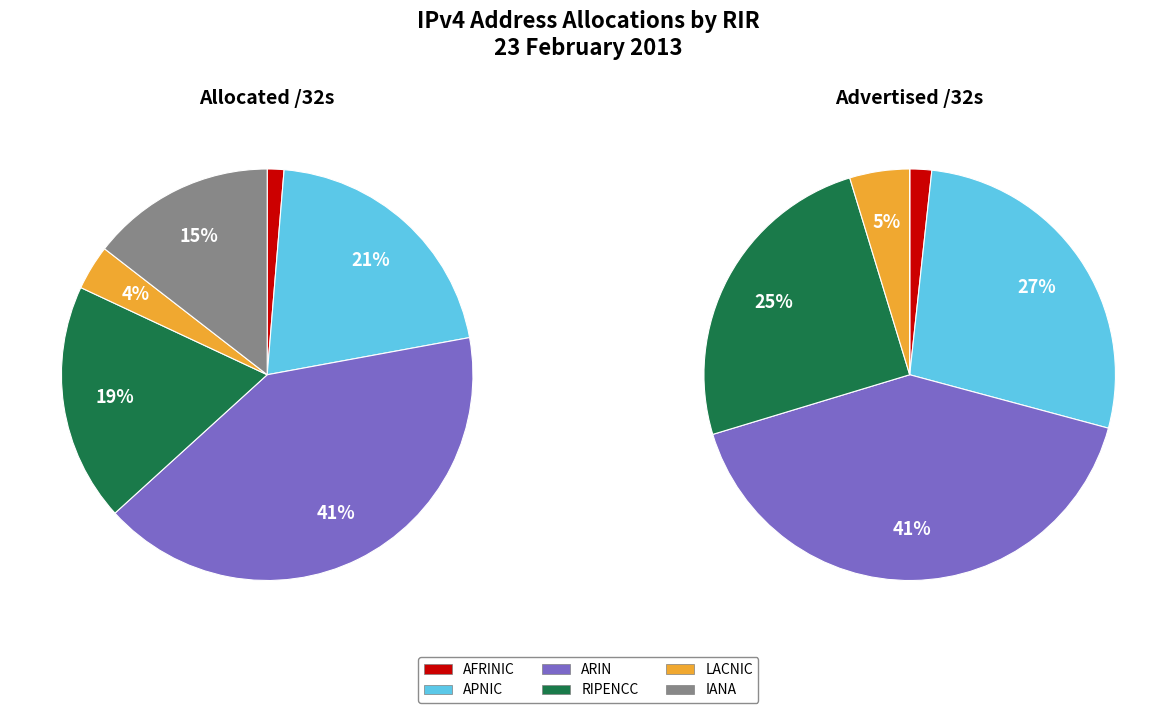

To the nearest percent, what percentage of the pie is lacnic?

5%